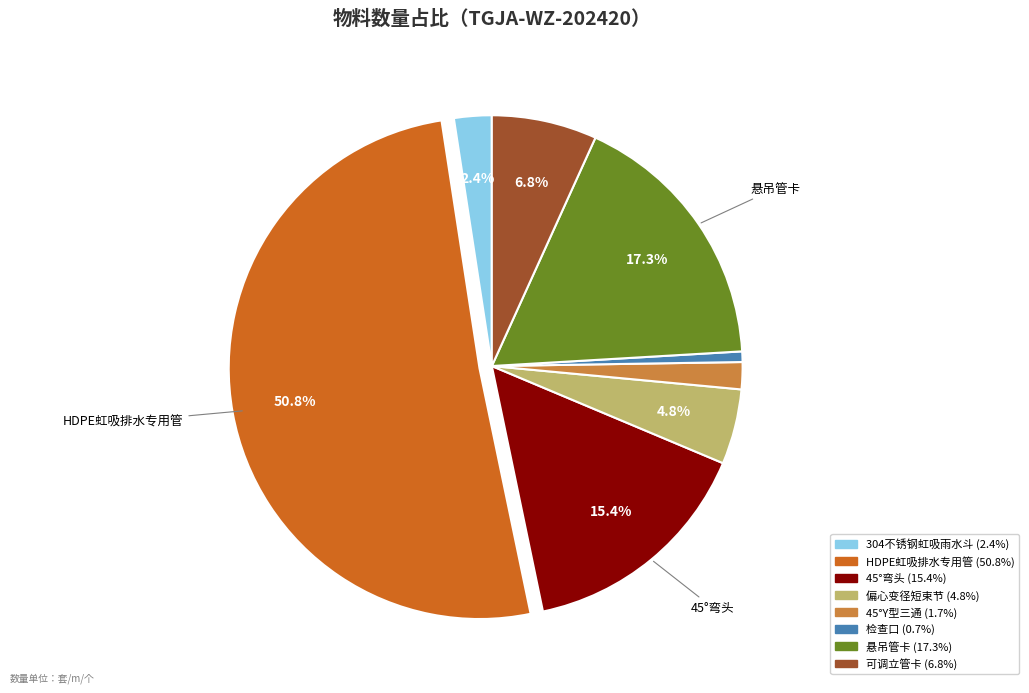

What percentage do 偏心变径短束节 and 45°弯头 together represent?

20.2%